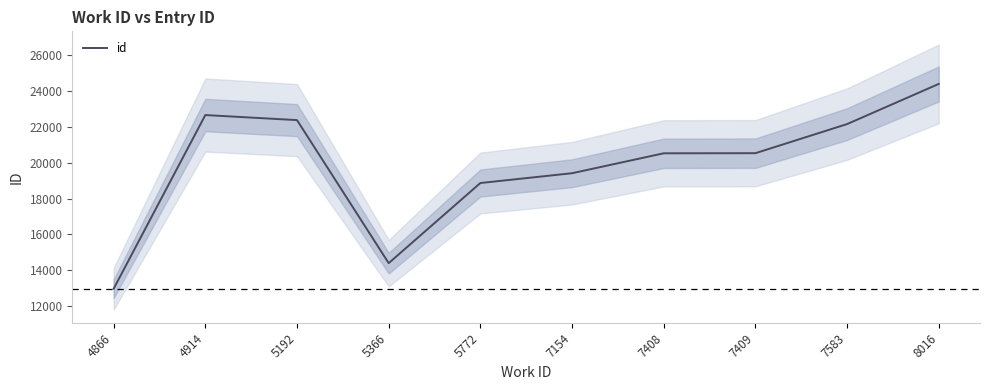

How many points are higher than both their immediate neighbors (excluding endpoints)?

1